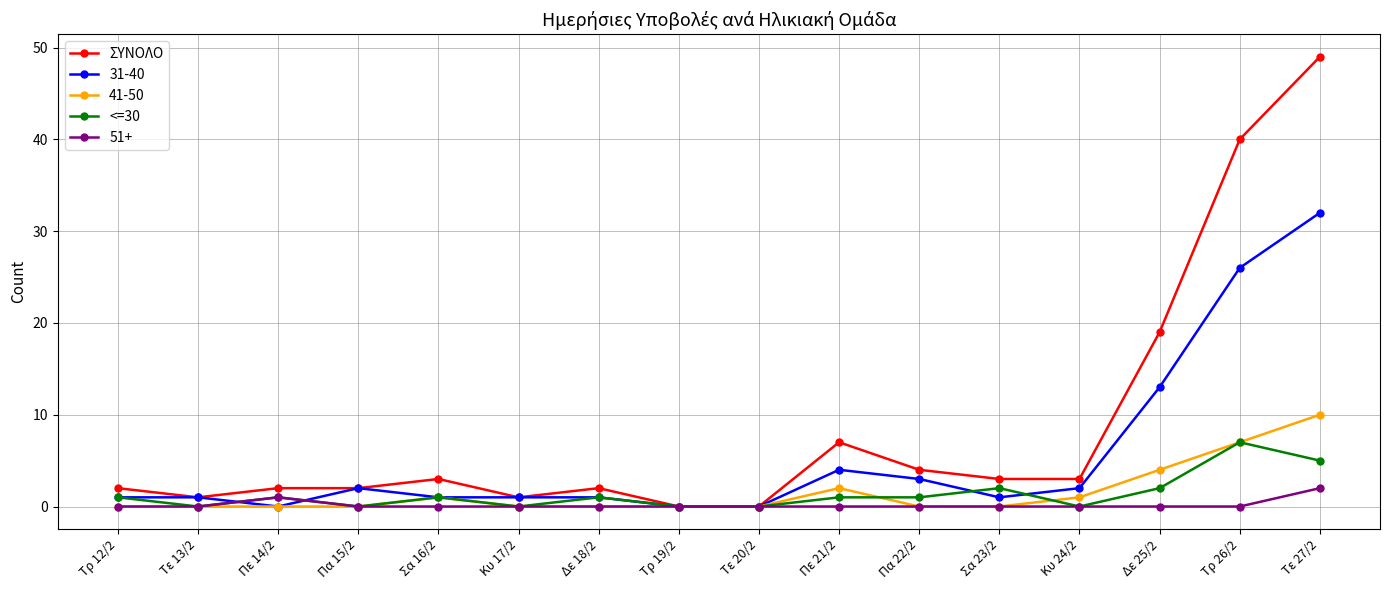

The value of ΣΥΝΟΛΟ at Κυ 24/2 is 3. True or false?

True